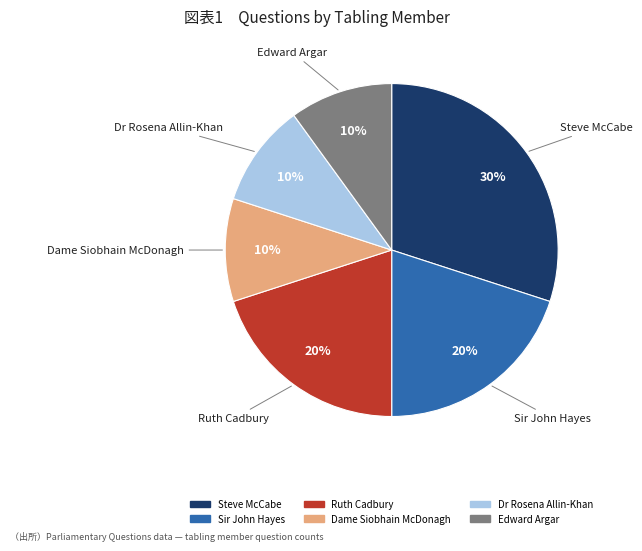

Is the sum of Dame Siobhain McDonagh and Dr Rosena Allin-Khan greater than half?

No